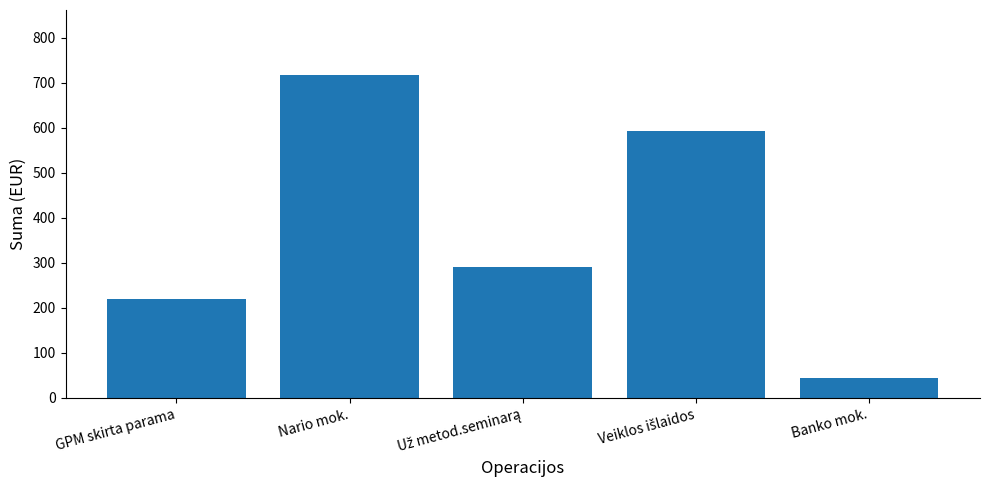

At which label does the data first exceed 290?

Nario mok.